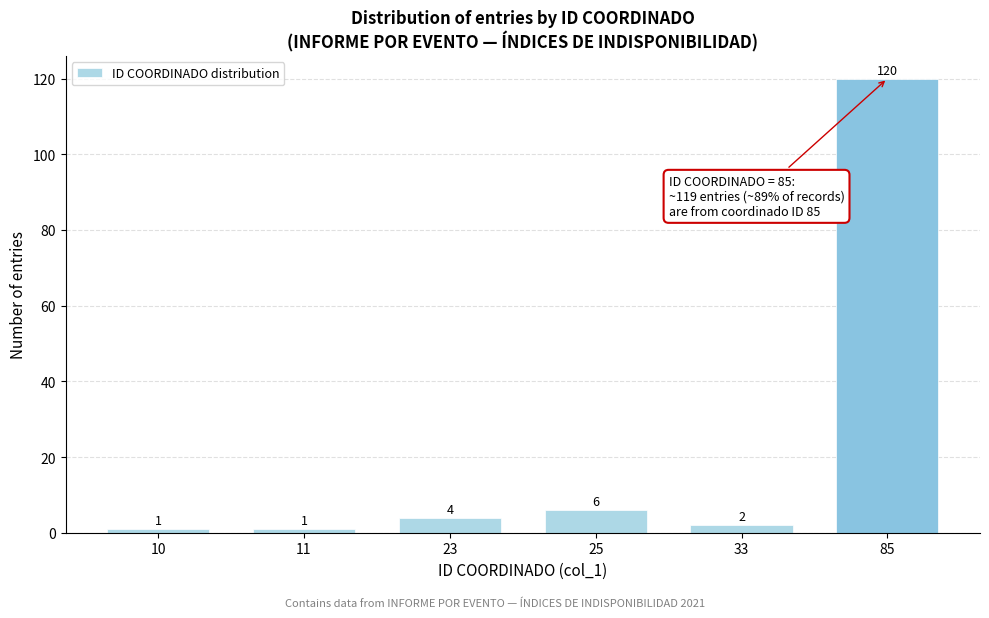

Reading left to right, what are all the values shown in this chart?

1	1	4	6	2	120